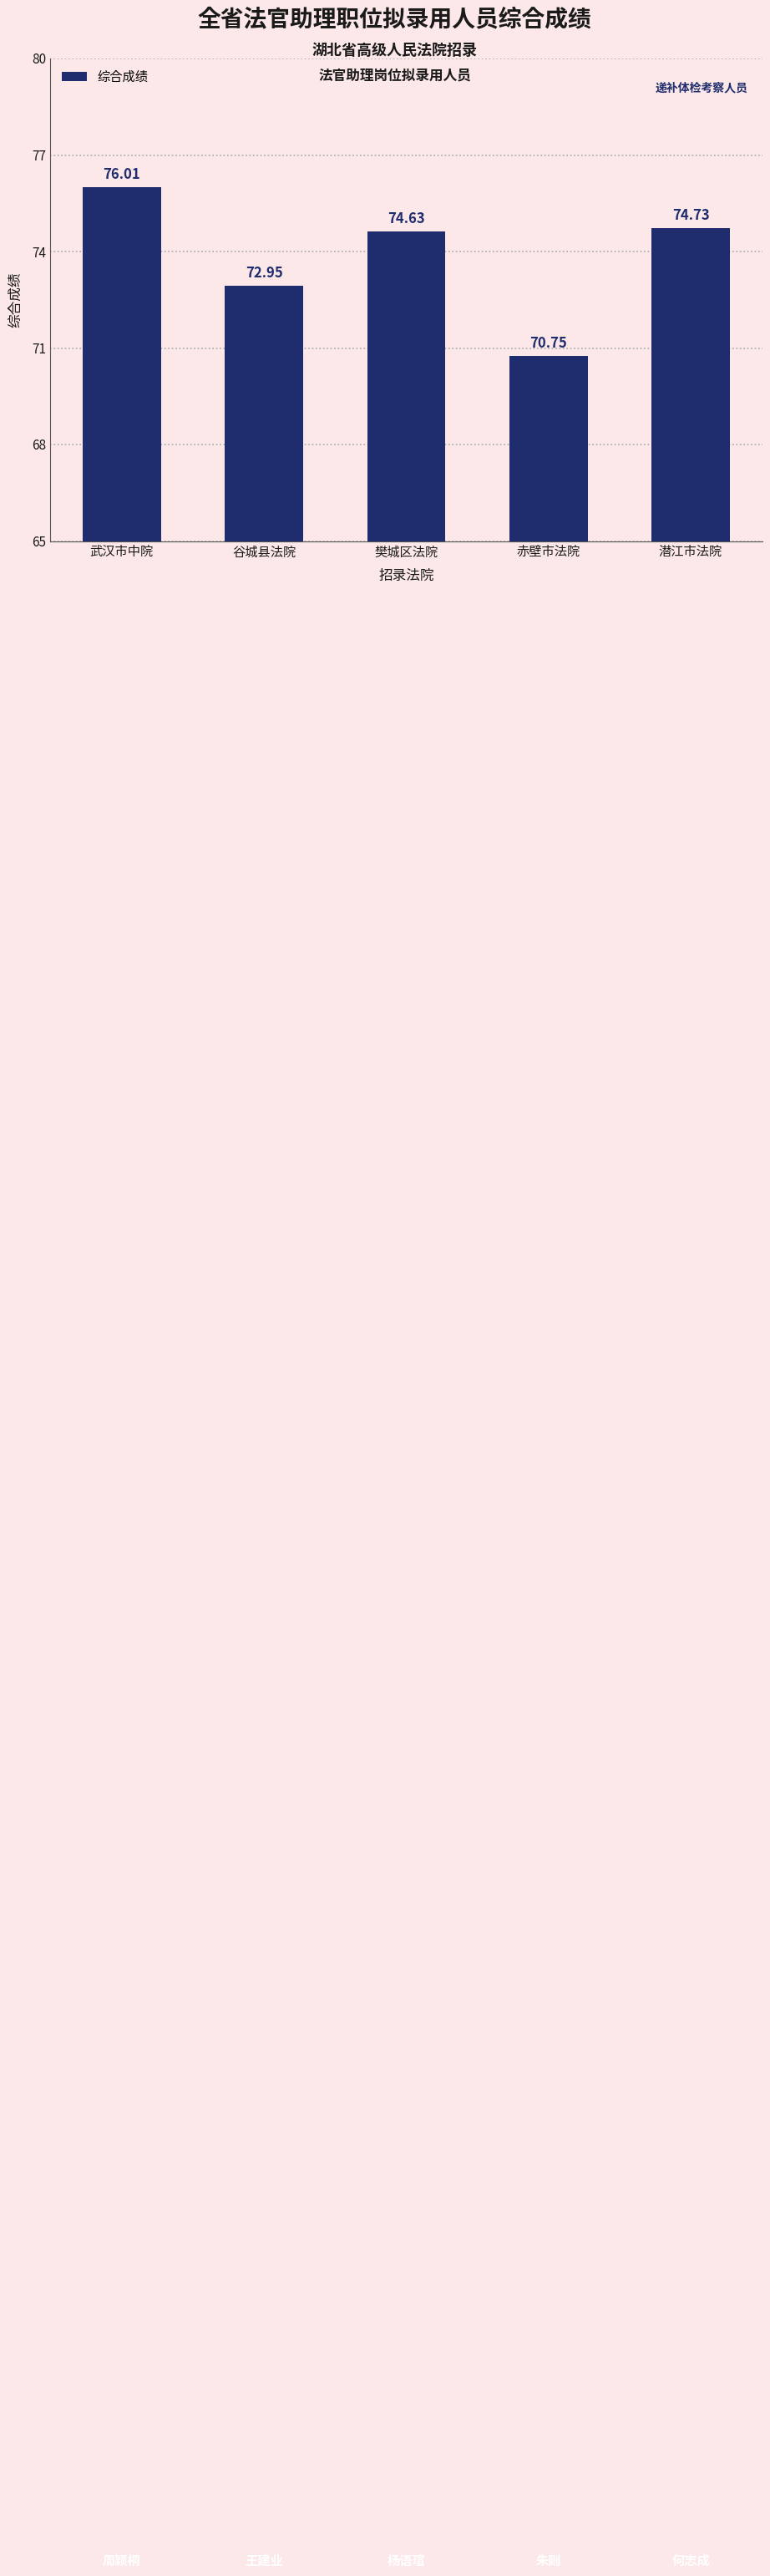

What is the difference between the values at 赤壁市法院 and 潜江市法院?

4.0